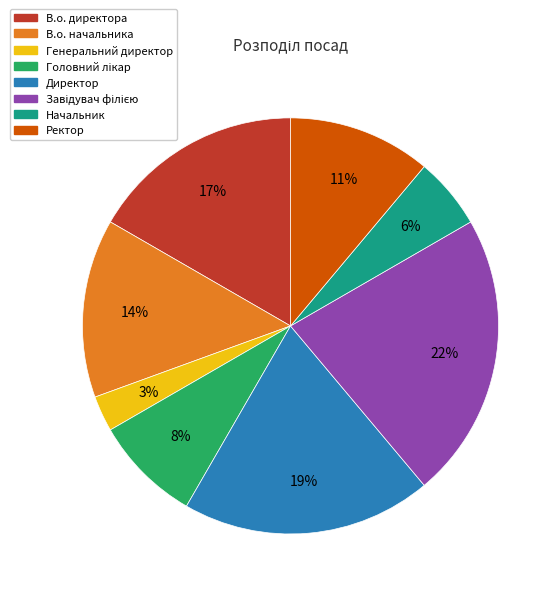

Approximately how many times larger is the value at Генеральний директор compared to В.о. директора?

0.2